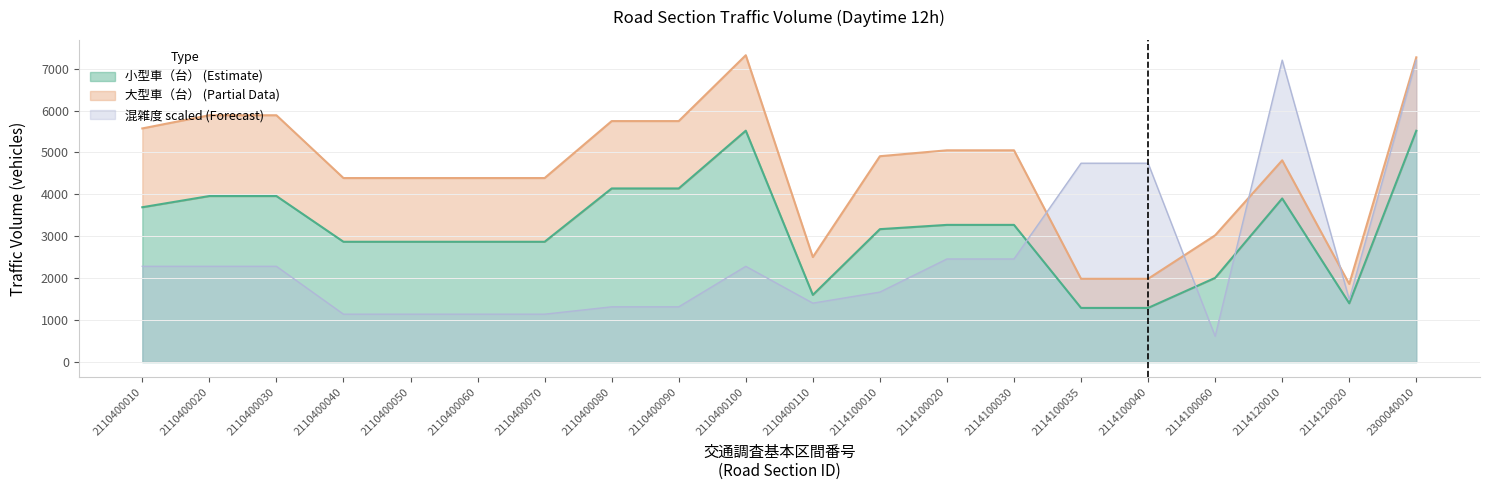

What is the difference between the second highest and minimum values in the 小型車（台） series?

4226.0